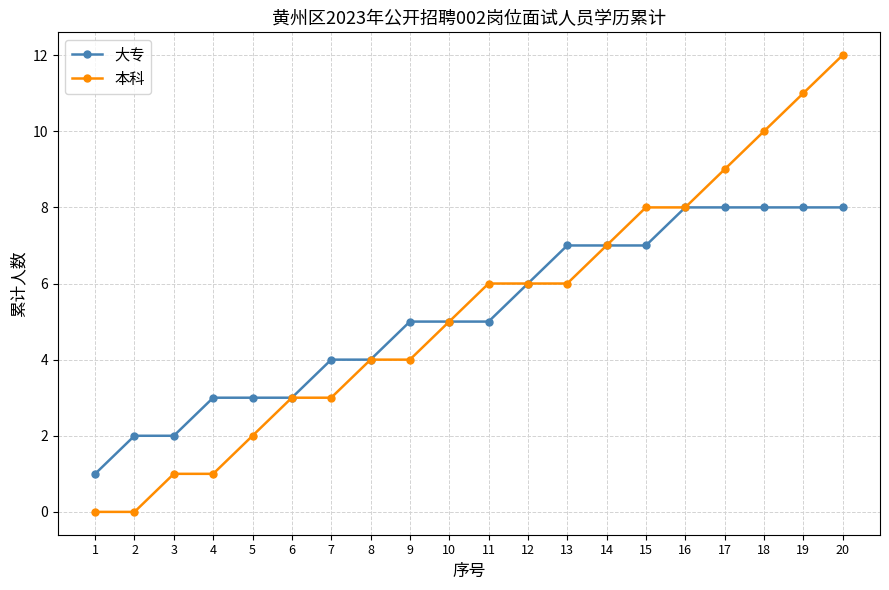

What is the approximate value of 大专 at 3?

2